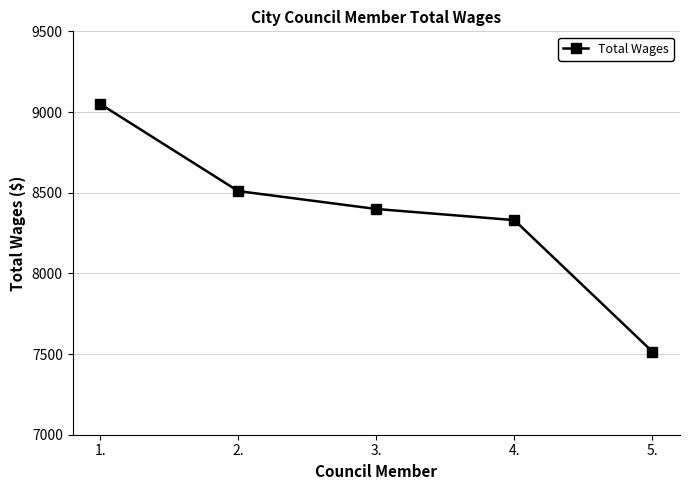

What is the ratio of the value at 5. to the value at 4.?

0.9